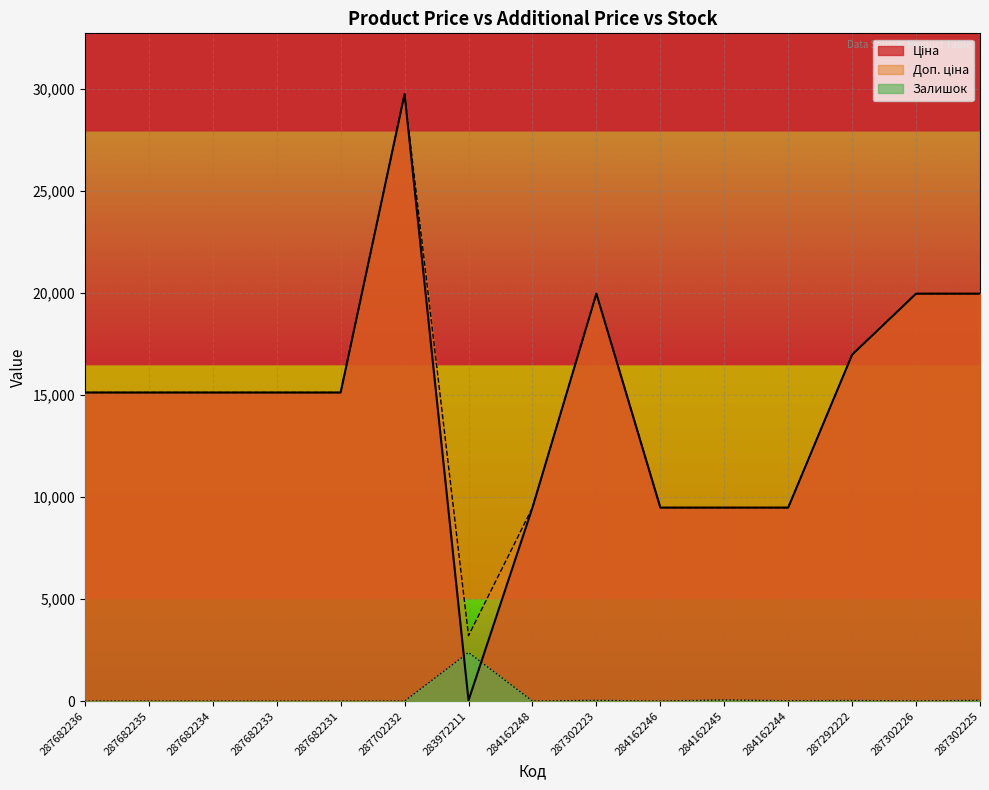

At which label does Залишок reach its peak?

283972211